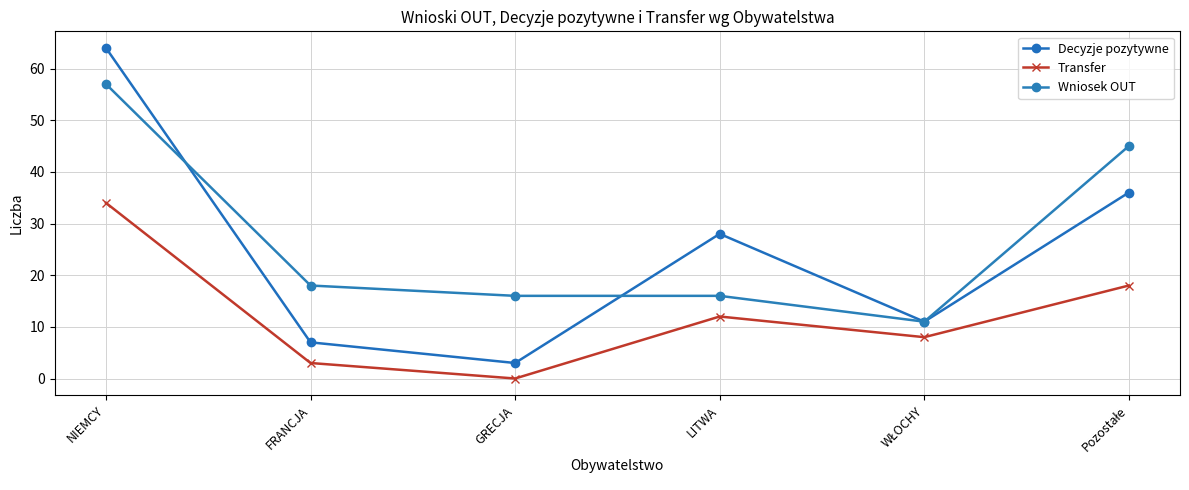

List the labels in order of Transfer value, smallest first.

GRECJA, FRANCJA, WŁOCHY, LITWA, Pozostałe, NIEMCY